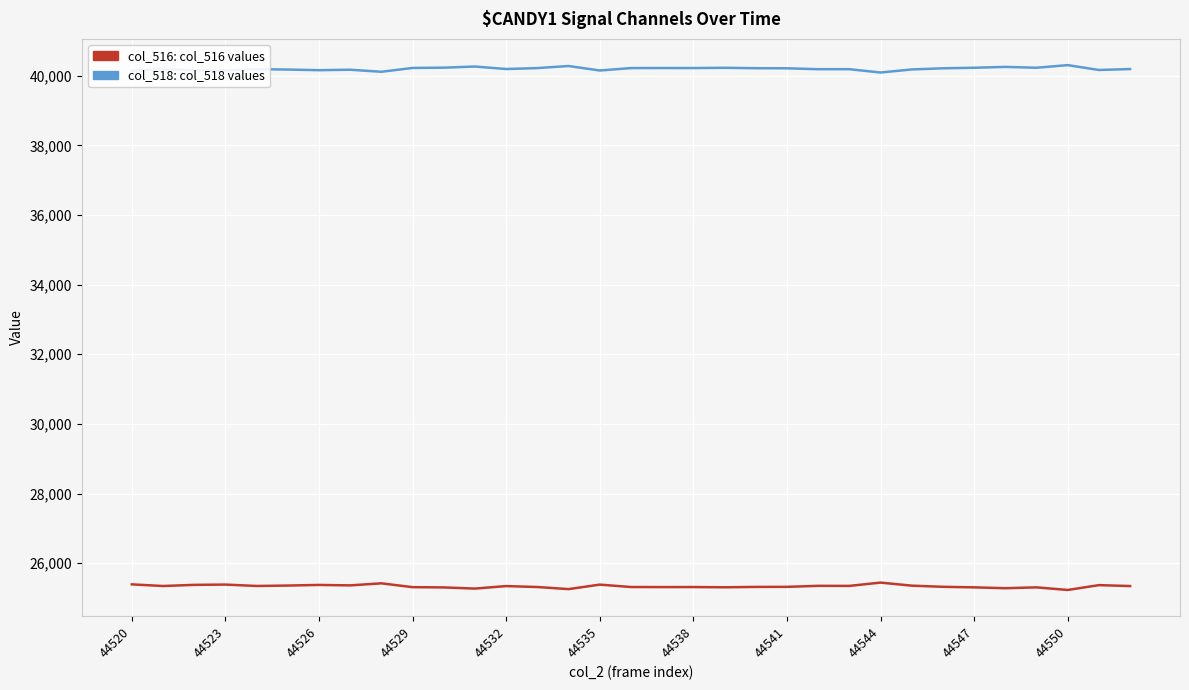

What is the greatest value displayed?

40306